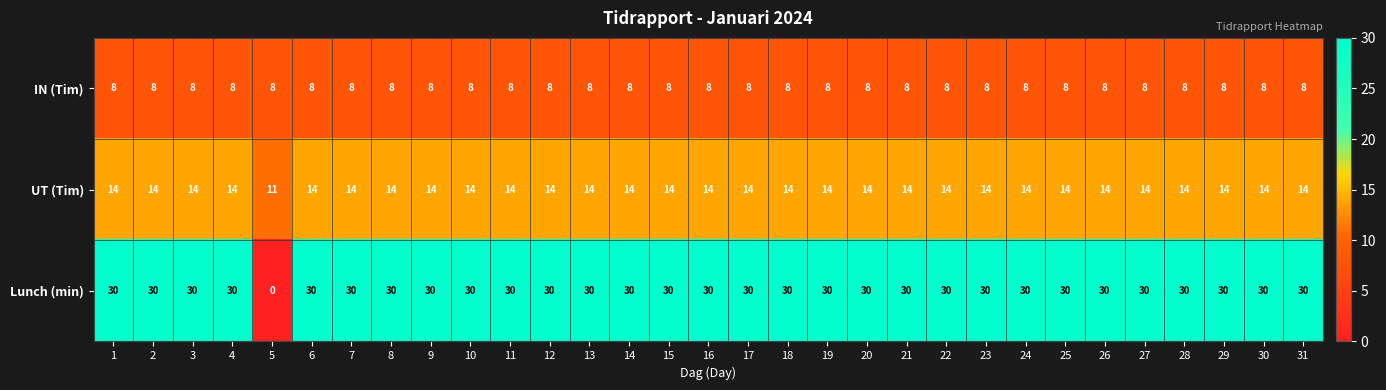

Which series has the widest spread of values?

Lunch (min)